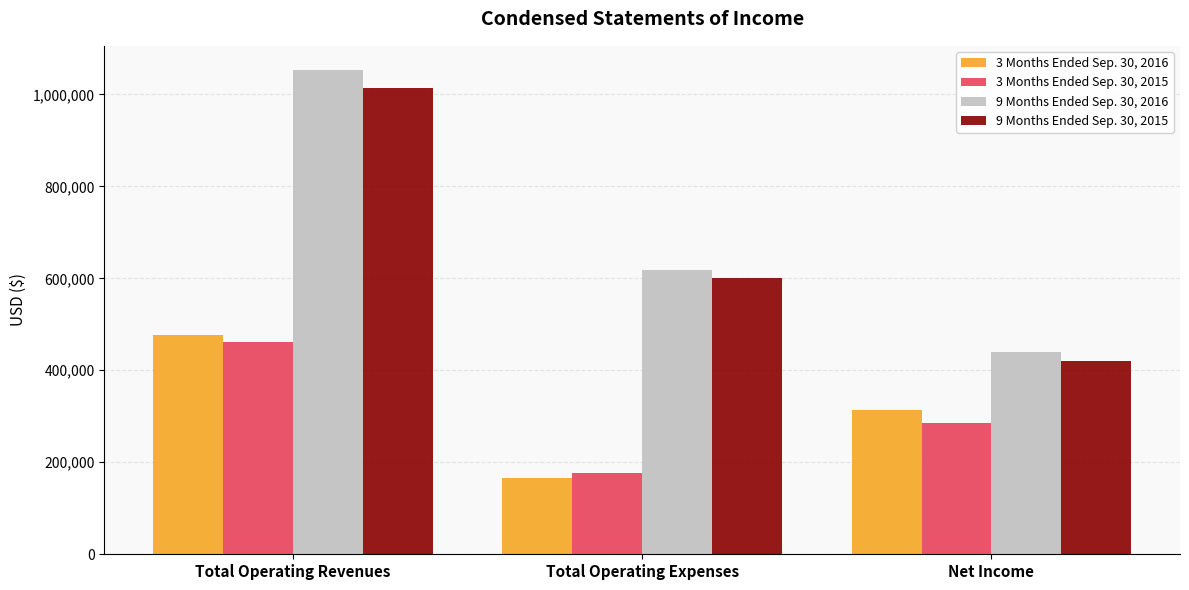

True or false: 9 Months Ended Sep. 30, 2015 has a value of 249878 at Net Income.

False